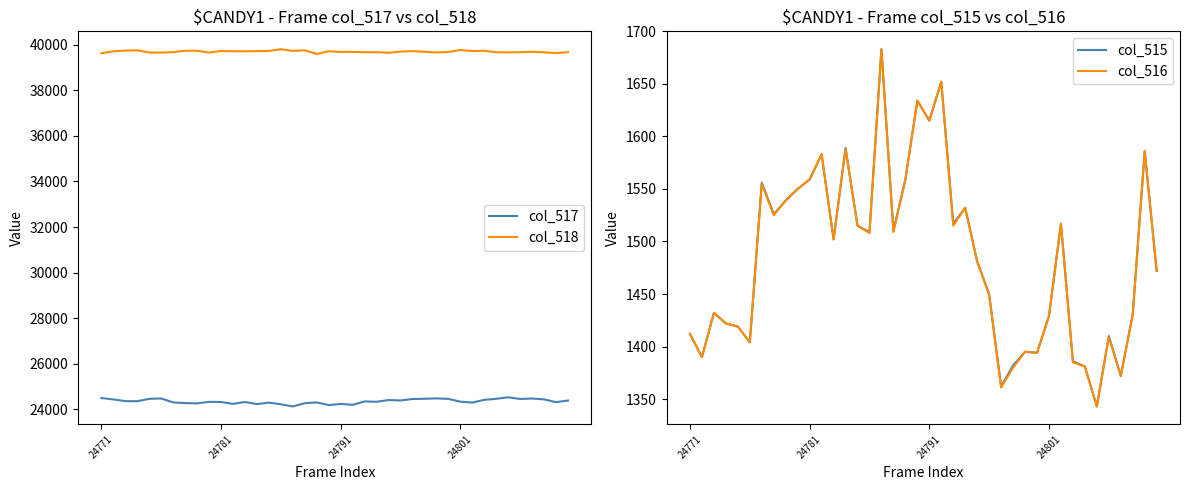

What is the label of the 1st point from the left?

24771